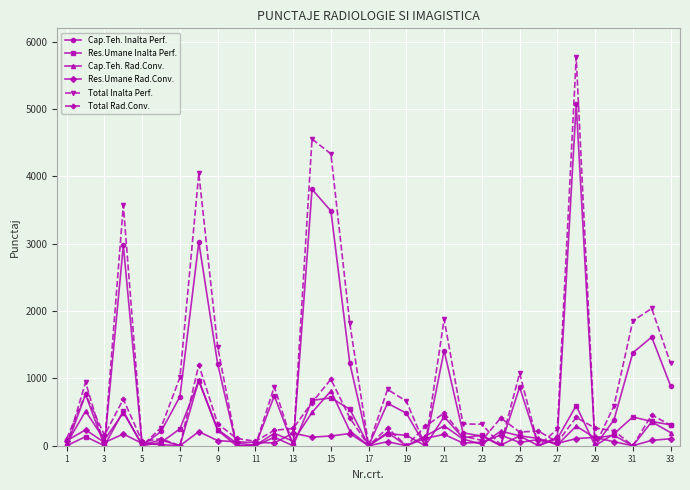

Which series has the largest total across all categories?

Total Inalta Perf.